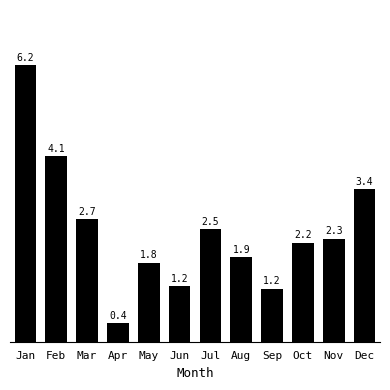

The chart shows a value of 2.7 at Mar. True or false?

True